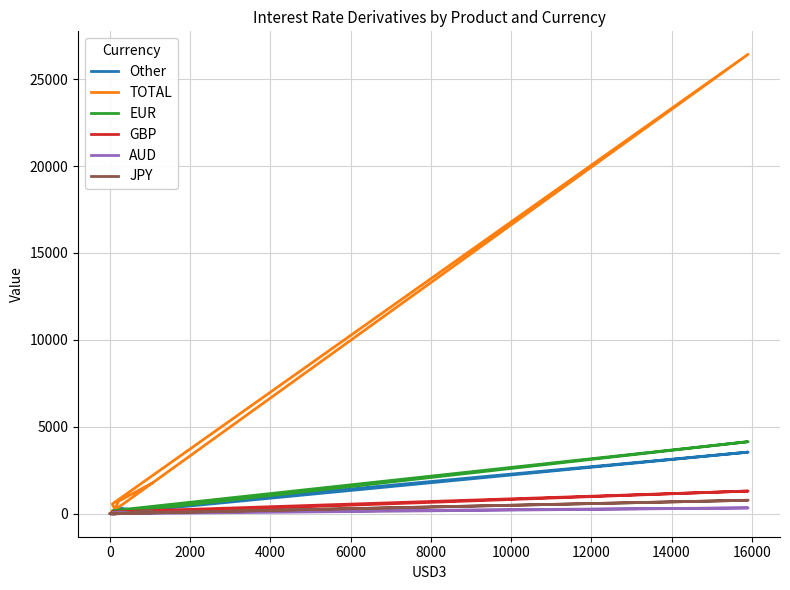

How many values in the GBP series are below 77?

4